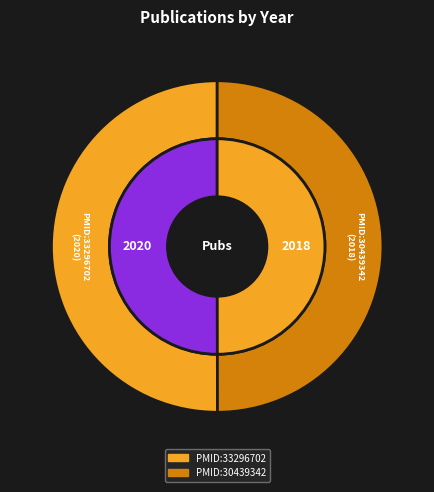

Count the number of slices in the pie.

2